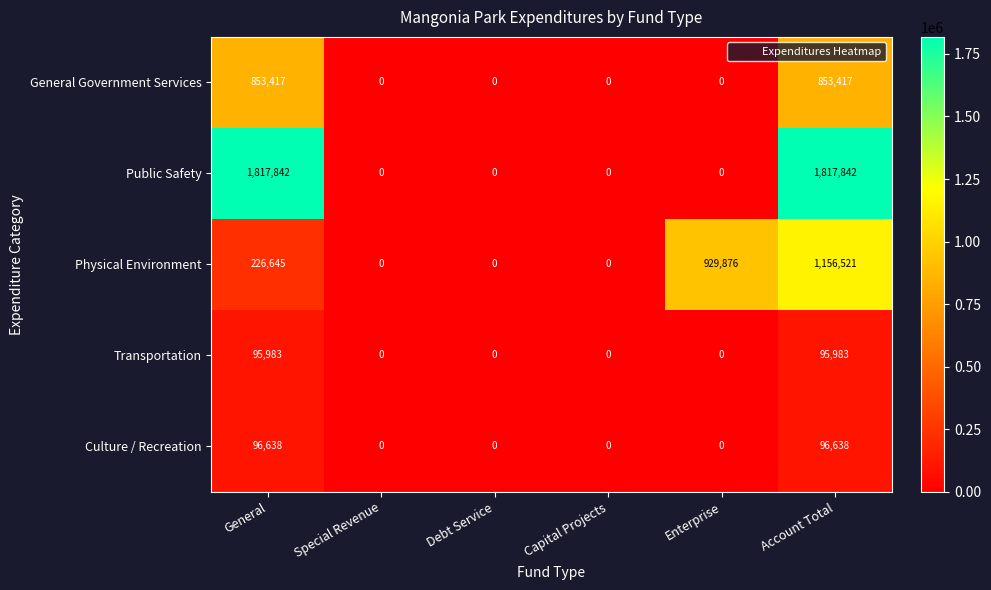

At which category is the sum across all series the highest?

Account Total